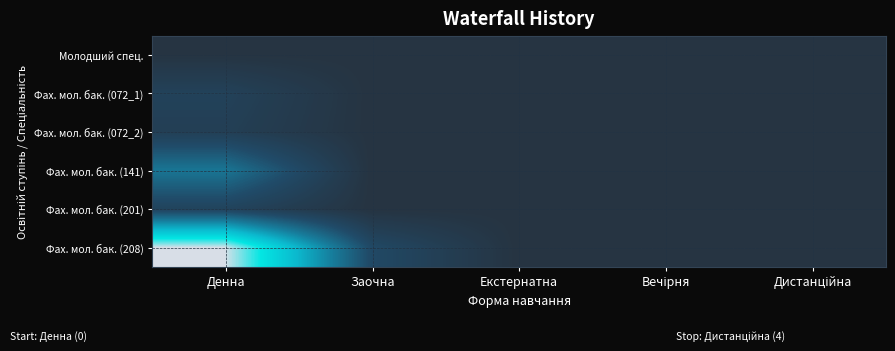

True or false: Фах. мол. бак. (201) has a value of 14 at Денна.

False